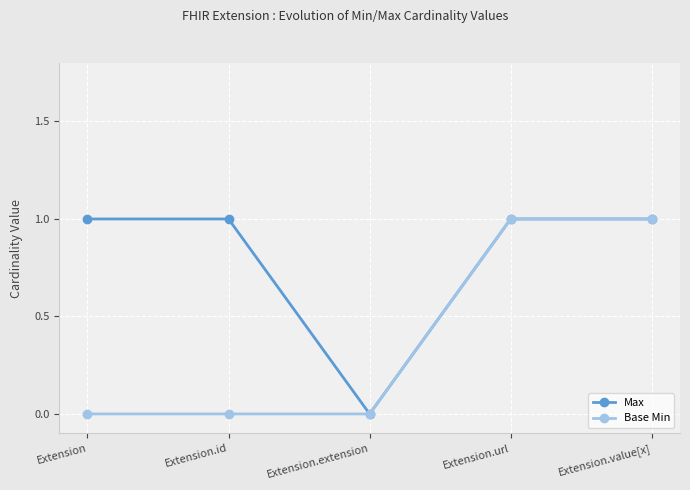

Is it true that Base Min equals 0 at Extension.value[x]?

False